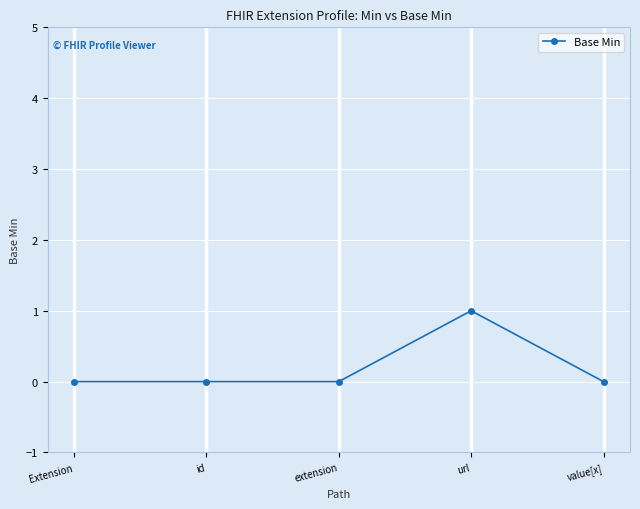

Count the values in the range 0 to 1.

5